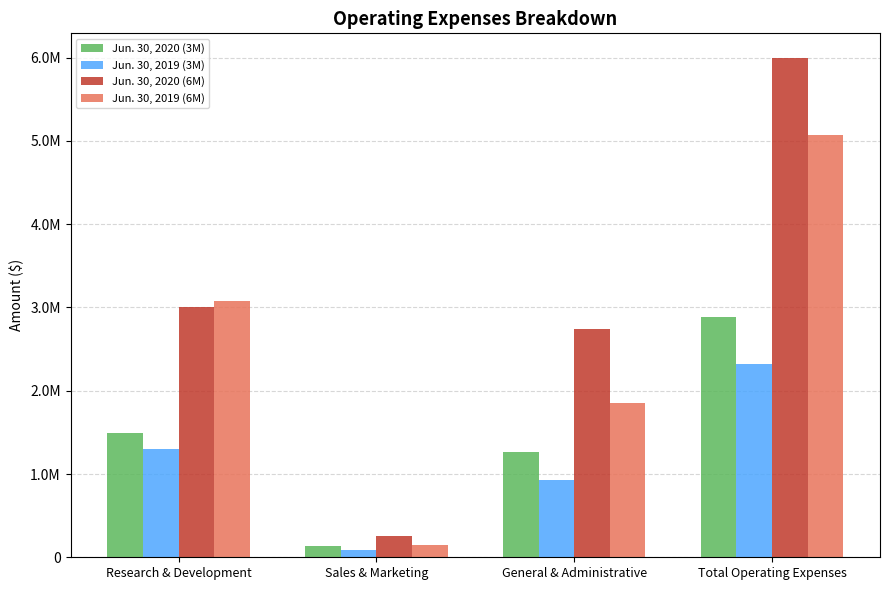

Where is Jun. 30, 2019 (6M) nearest to the value 2608776?

Research & Development